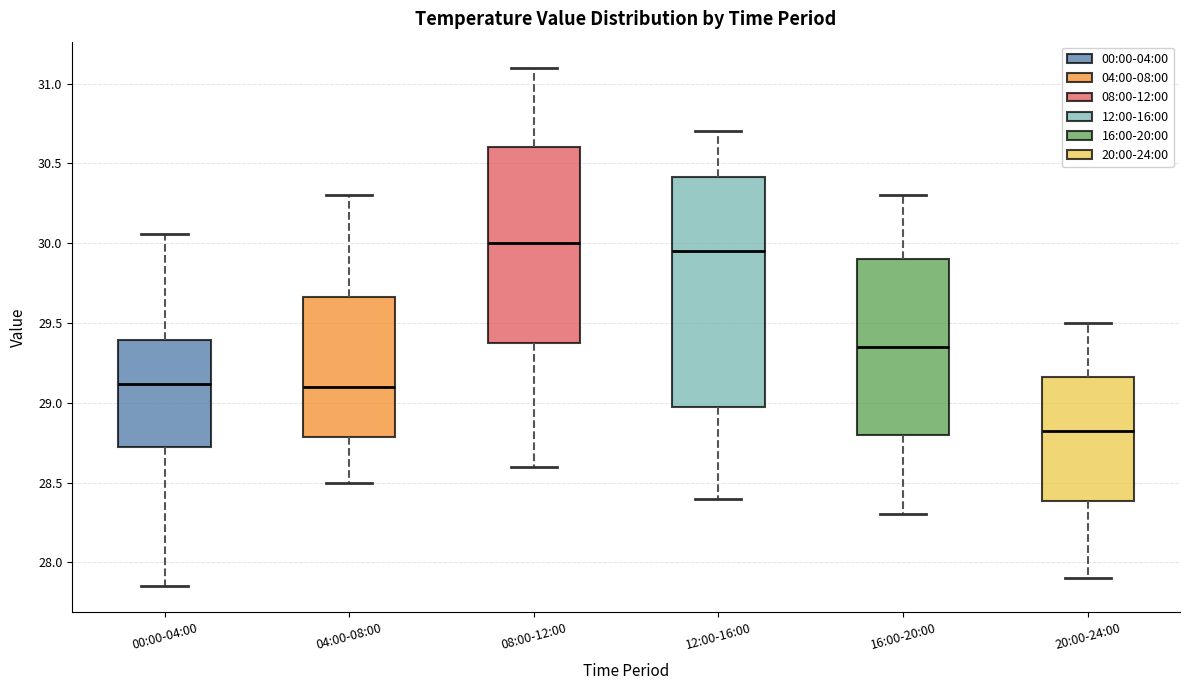

Reading left to right, read every box against the y-axis: the position of its median line, the range the box covers, and the ends of its whiskers. The values are not printed on the chart, so give them approximately, as read against the axis.

00:00-04:00: median 29.10, box 28.75 to 29.40, whiskers 27.85 to 30.05
04:00-08:00: median 29.10, box 28.80 to 29.65, whiskers 28.50 to 30.30
08:00-12:00: median 30.00, box 29.40 to 30.60, whiskers 28.60 to 31.10
12:00-16:00: median 29.95, box 29.00 to 30.40, whiskers 28.40 to 30.70
16:00-20:00: median 29.35, box 28.80 to 29.90, whiskers 28.30 to 30.30
20:00-24:00: median 28.85, box 28.40 to 29.15, whiskers 27.90 to 29.50